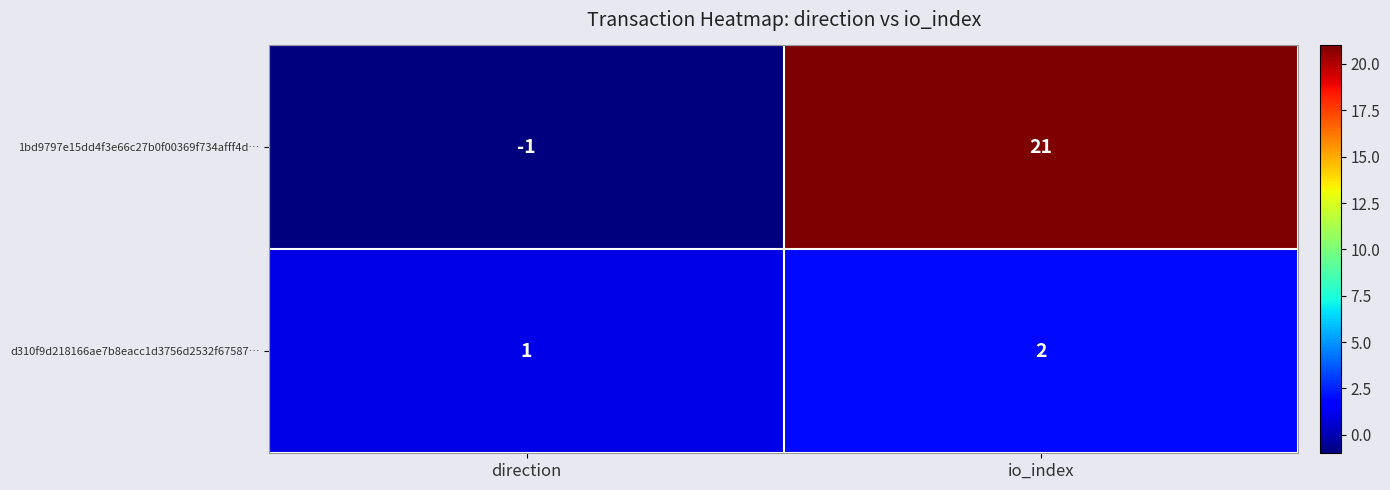

How many categories are shown in the chart?

2